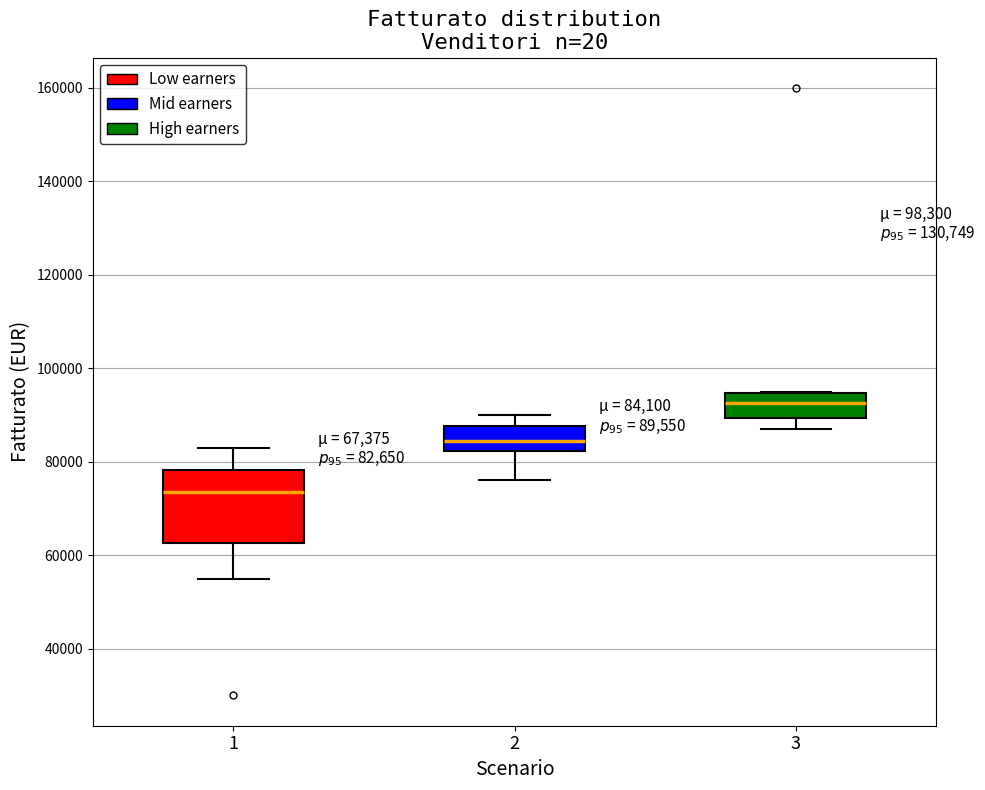

Which box is the tallest, from its lower edge to its upper edge?

1